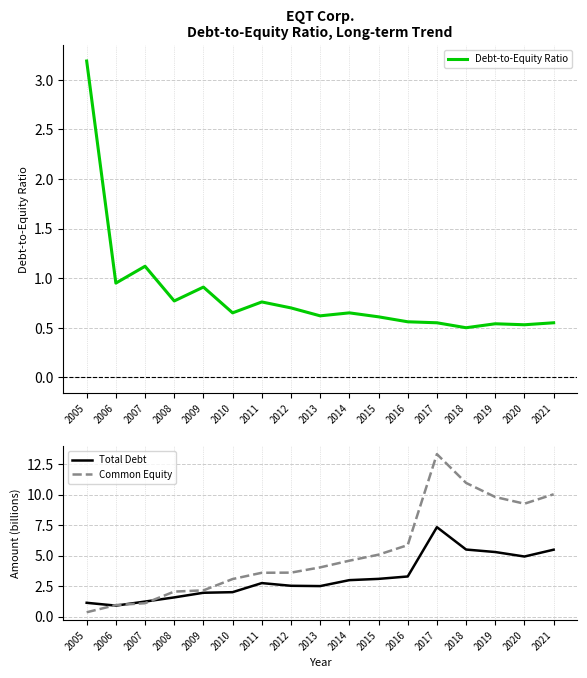

Read the Total Debt value at 2010.

2.0